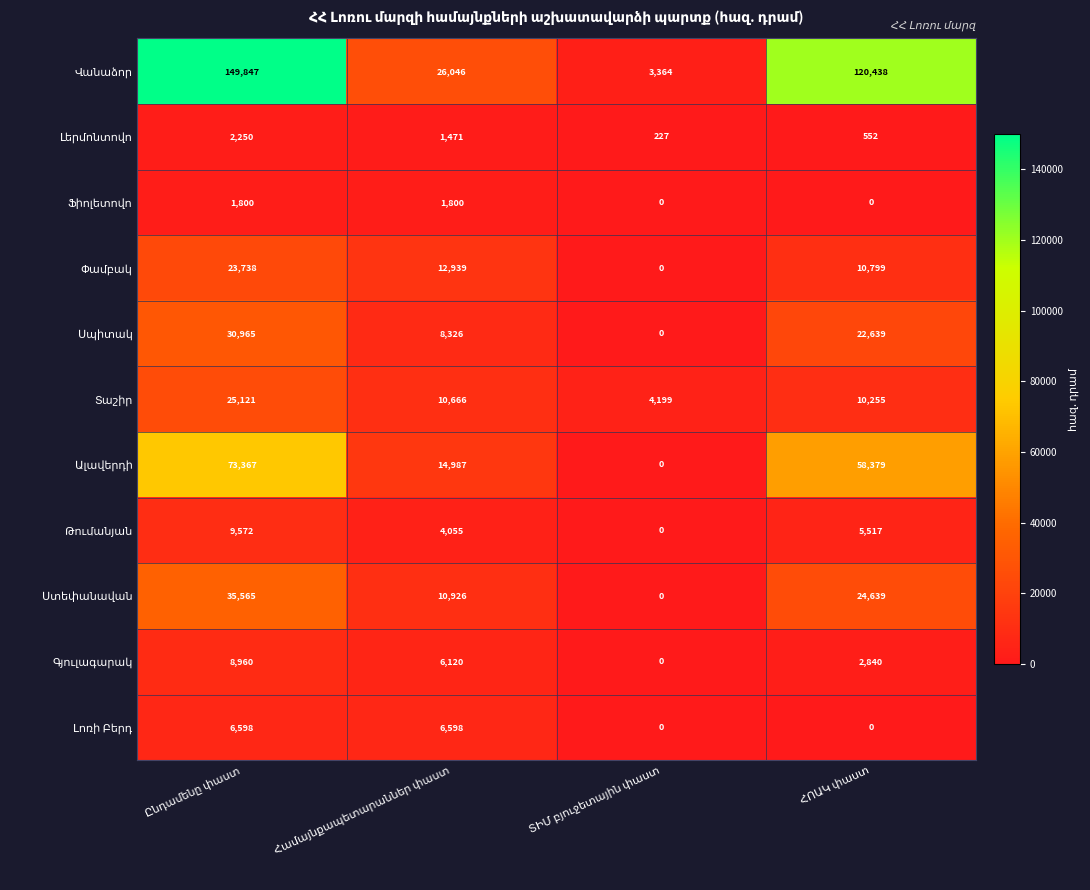

At how many categories does at least one series exceed 4080?

4